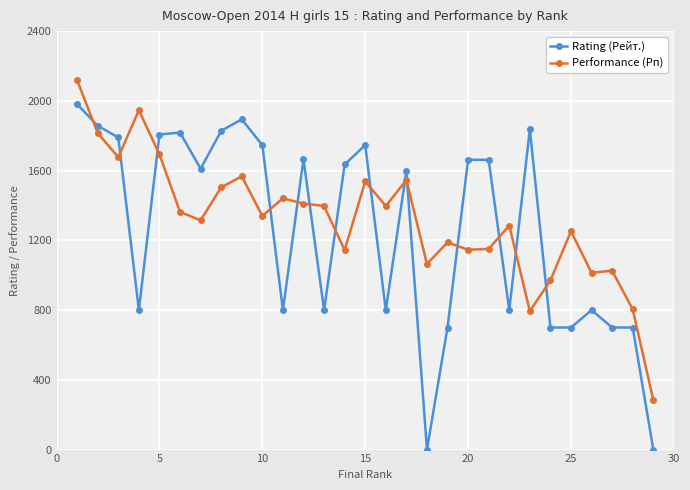

Which series ends up on top after the final intersection of Performance (Рп) and Rating (Рейт.)?

Performance (Рп)